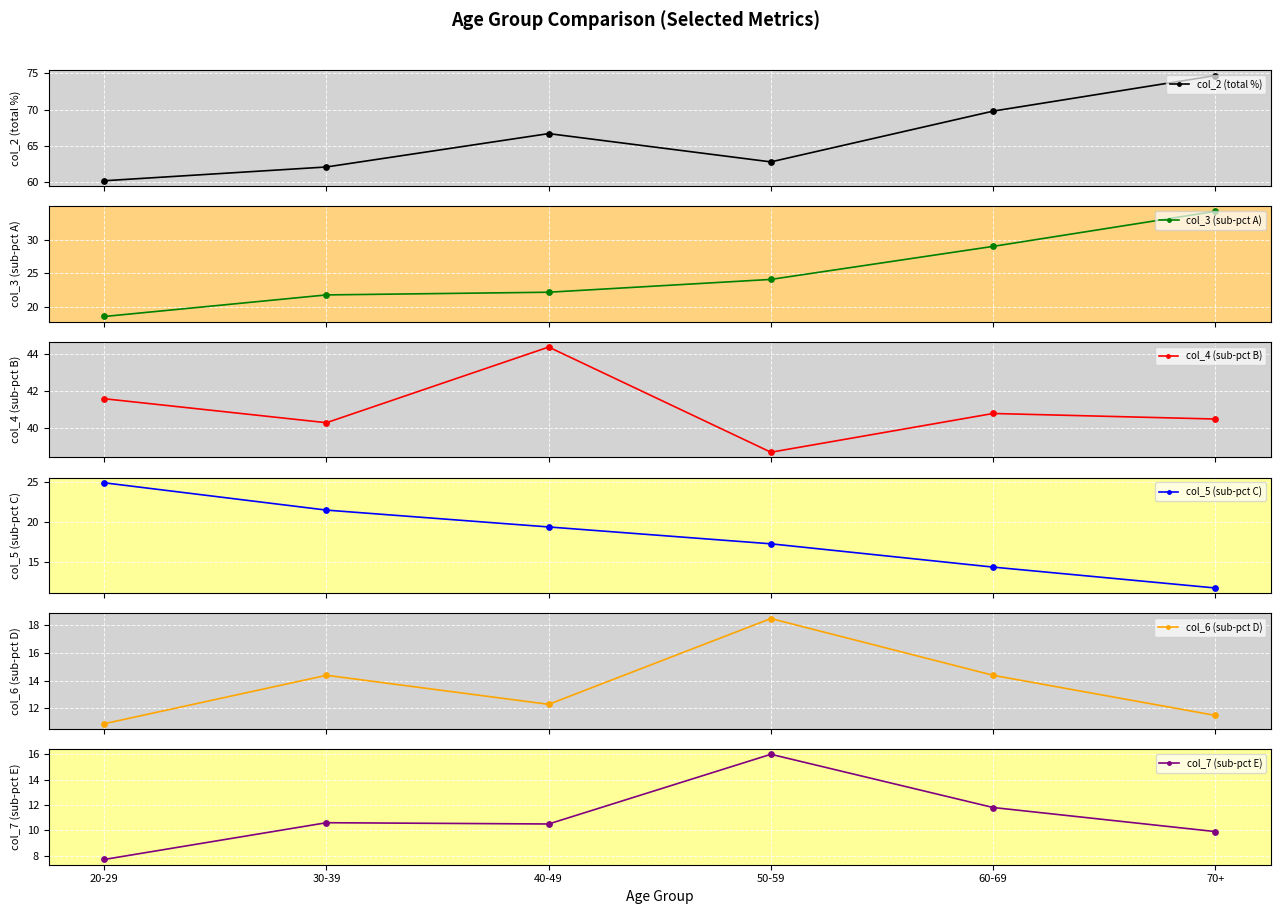

What is the total value across all series at 20-29?

163.9